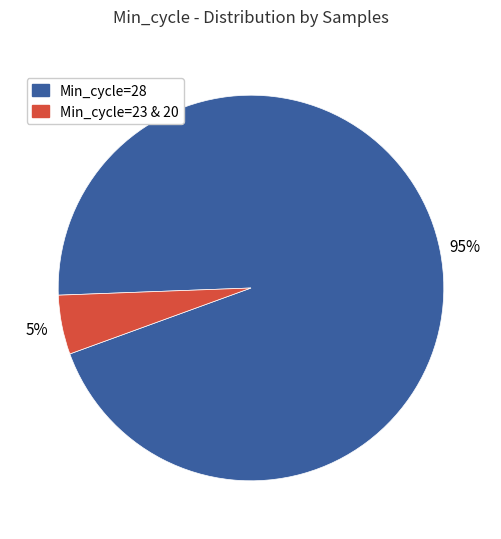

Is there any slice that represents more than half of the pie?

Yes